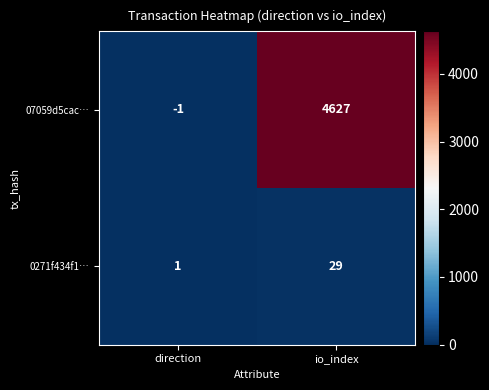

What is the spread (max minus min) of values at io_index?

4598